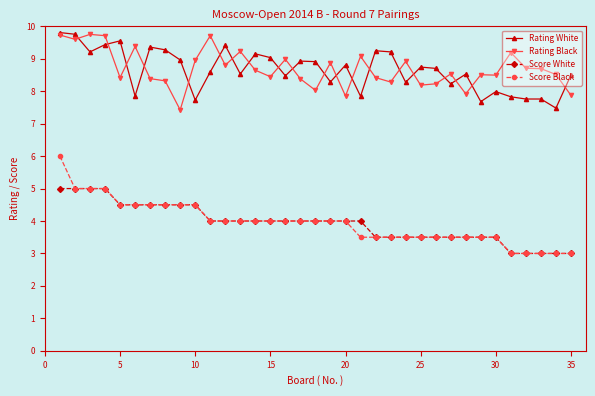

Which series has the largest range (max minus min)?

Score Black